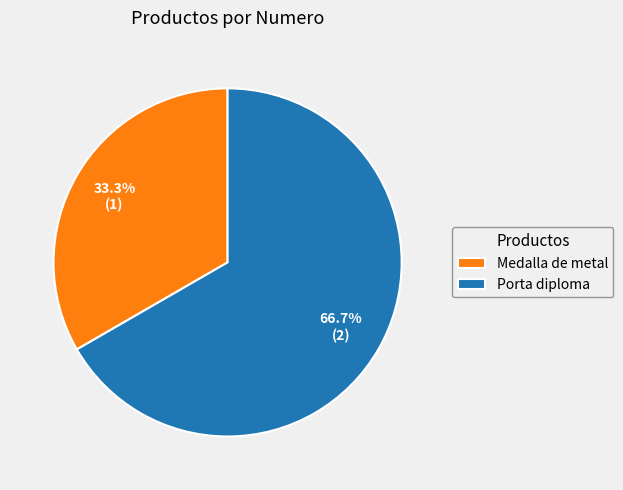

How many slices are in this pie chart?

2